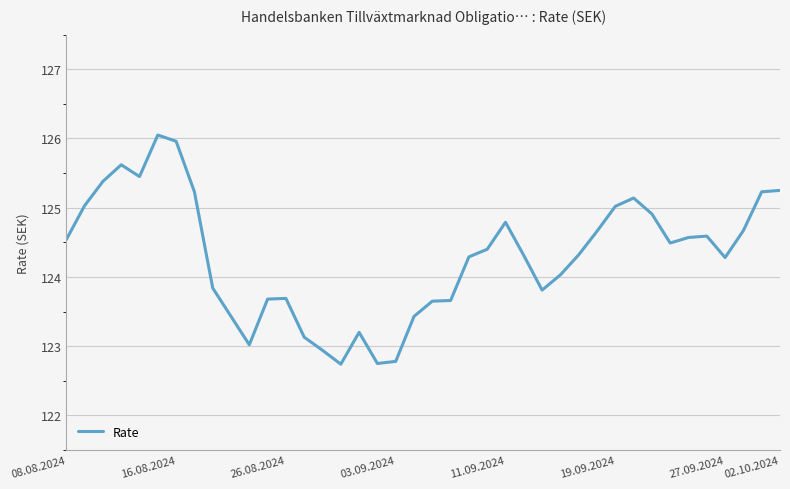

What is the minimum value shown in the chart?

122.7